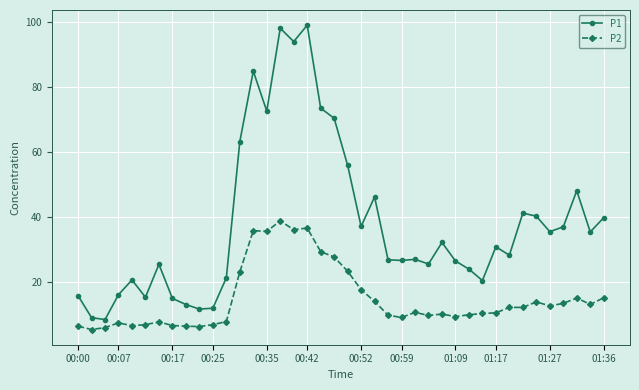

True or false: P1 and P2 intersect in this chart.

False